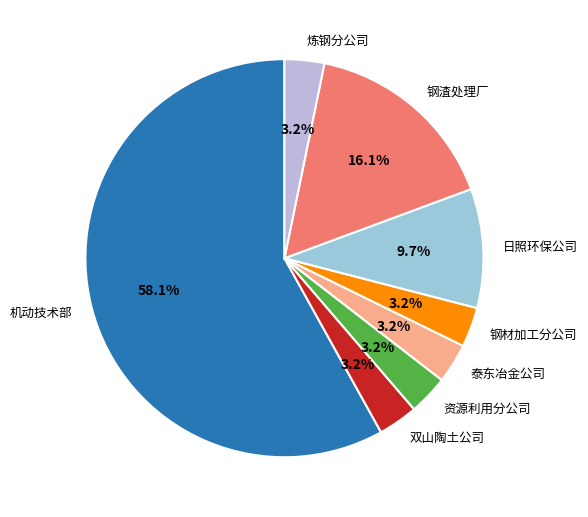

Approximately how many times larger is the value at 泰东冶金公司 compared to 资源利用分公司?

1.0